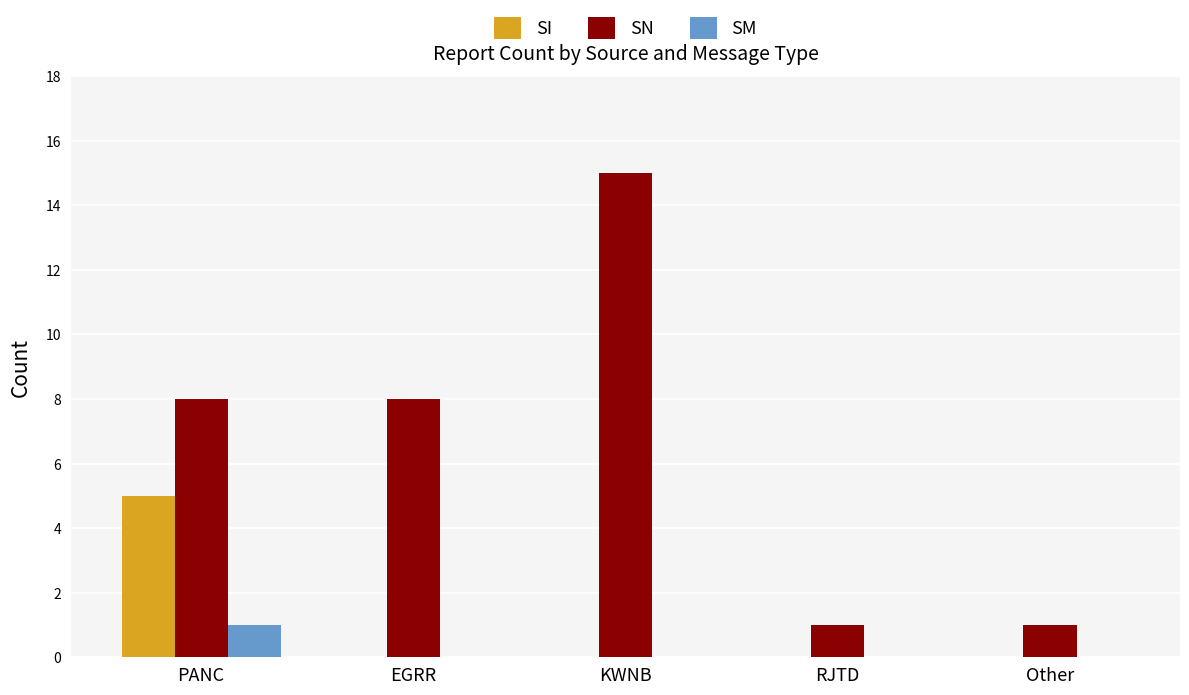

What is the difference between the SM values at EGRR and PANC?

1